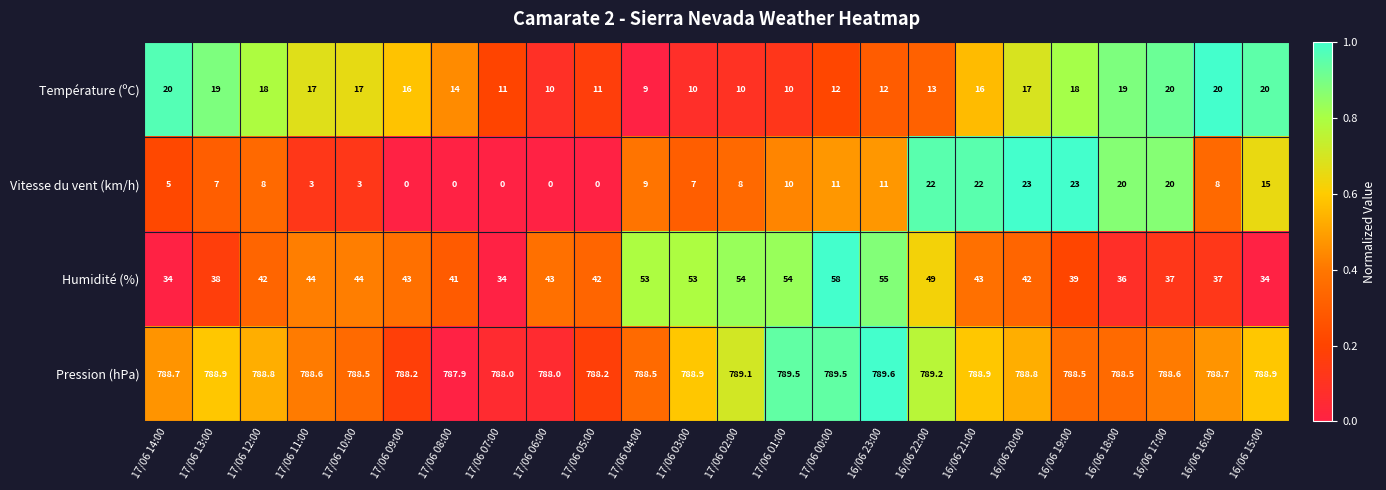

Count the number of data series in this chart.

4